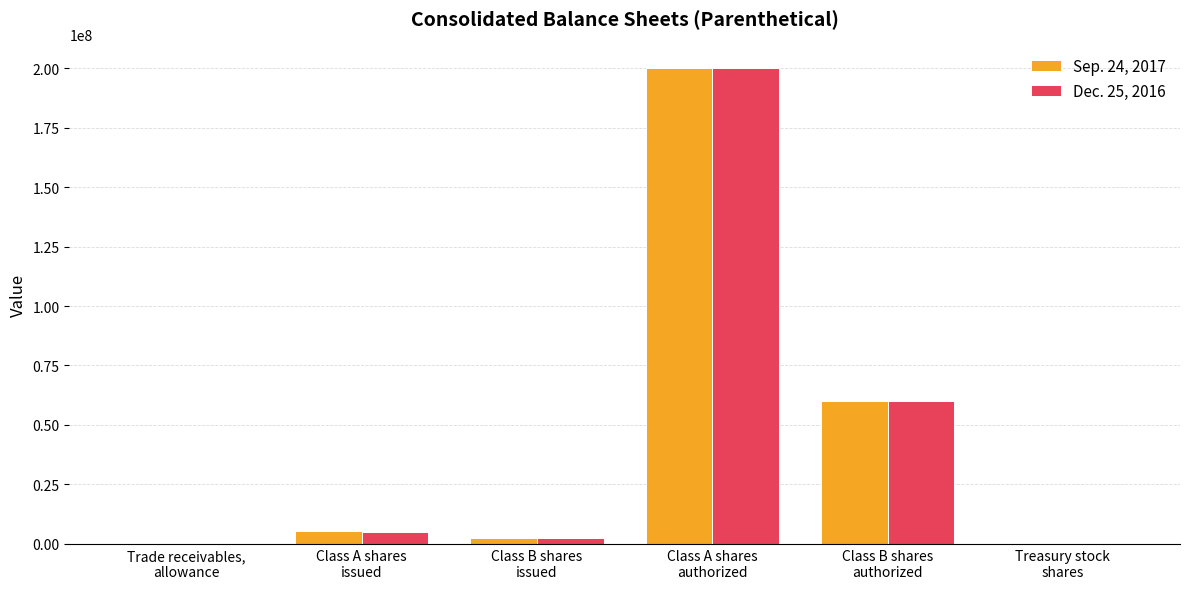

What is the greatest value displayed?

200000000